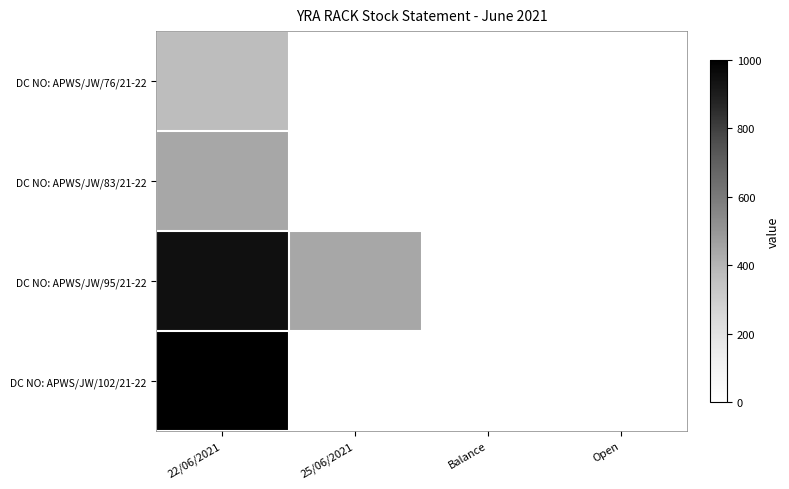

What is the spread (max minus min) of values at 22/06/2021?

627